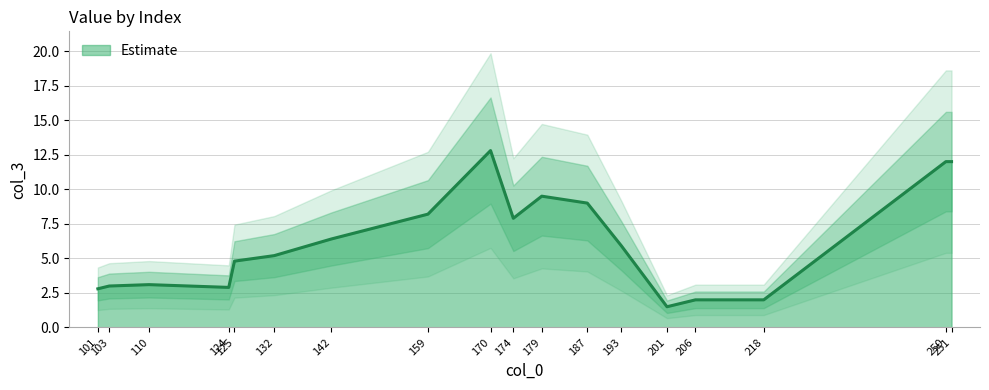

True or false: there are more than 2 points higher than both neighbors.

True